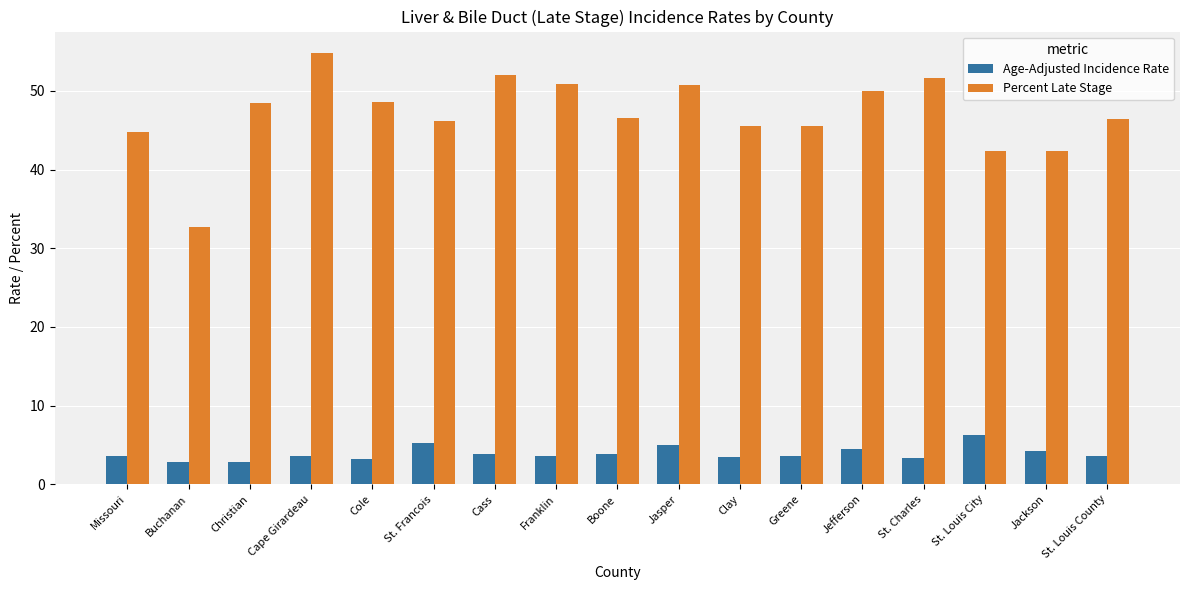

Is it true that Percent Late Stage equals 32.7 at Buchanan?

True